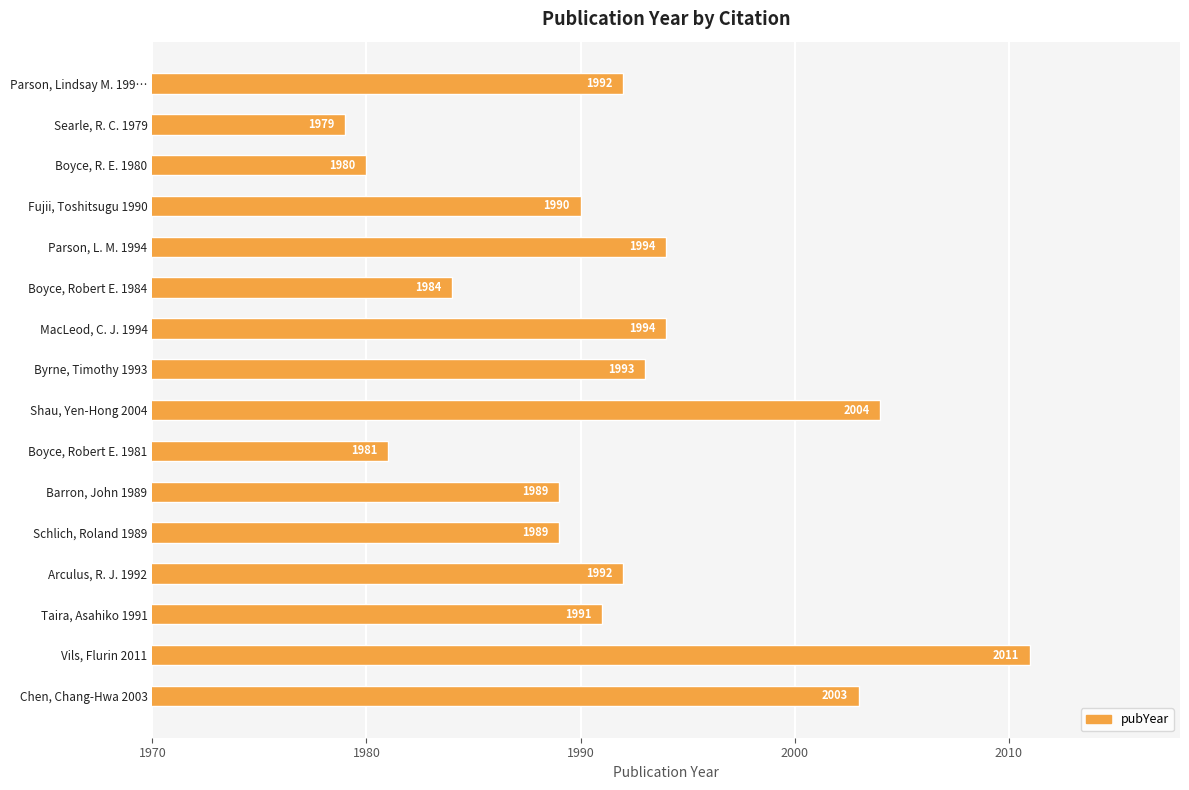

True or false: the data shows 1979 at Searle, R. C. 1979.

True